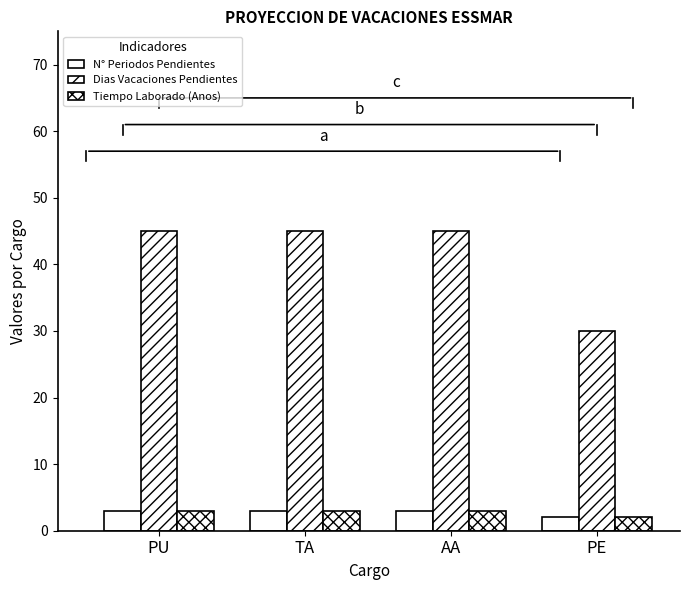

The value of Tiempo Laborado (Anos) at AA is 5. True or false?

False